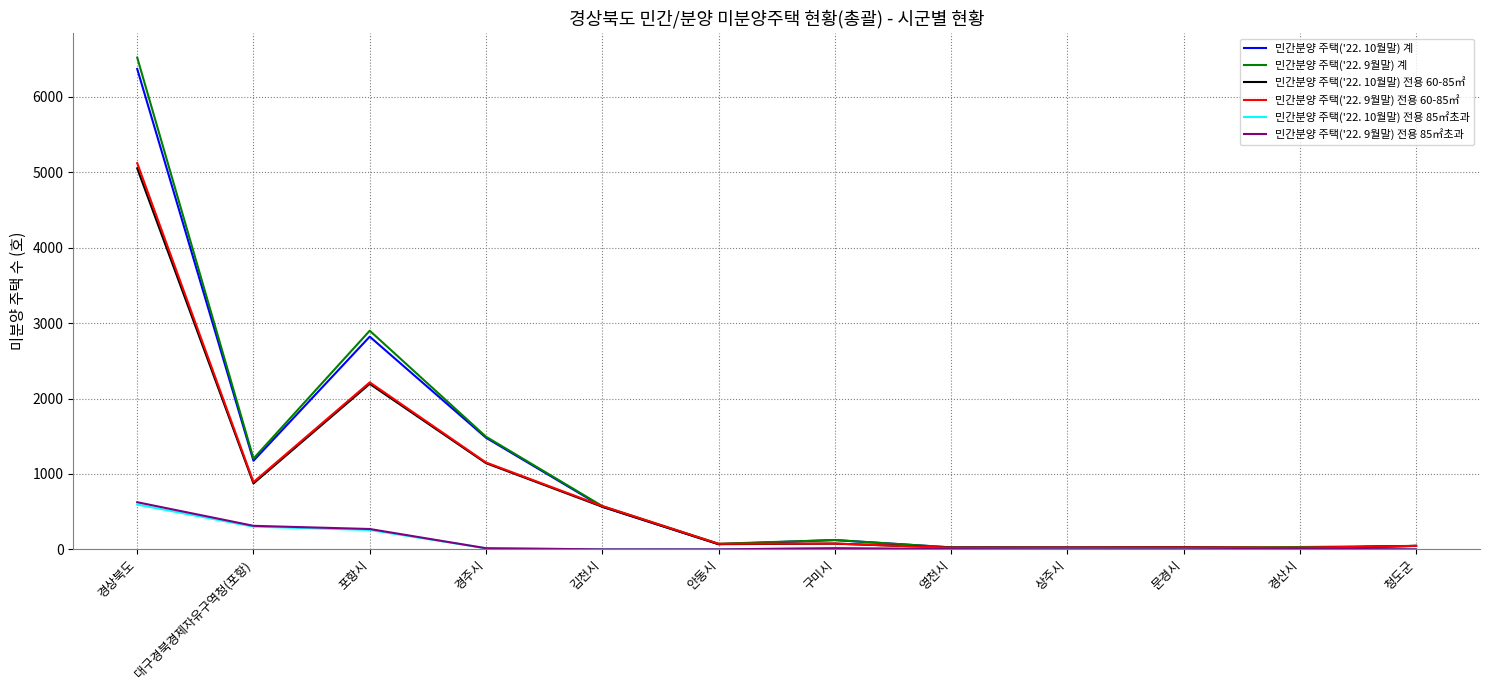

What is the difference between the highest and lowest values at 경상북도?

5926